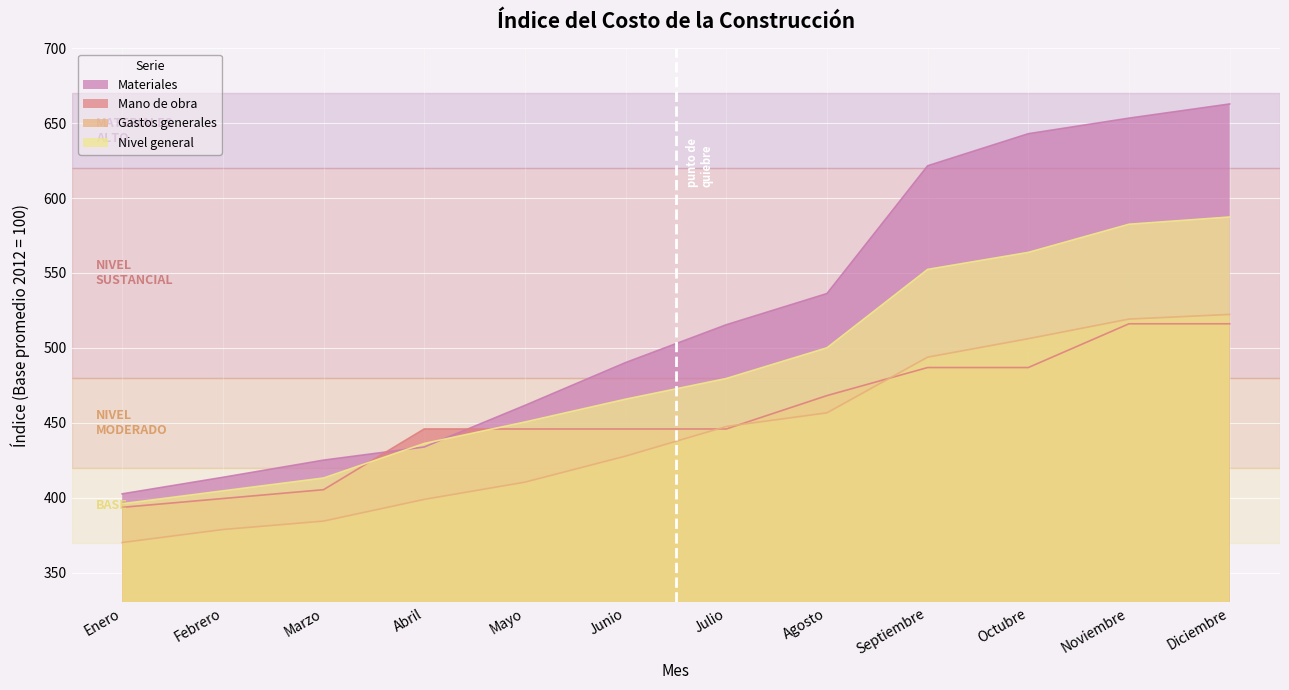

Is it true that Gastos generales equals 216.2 at Junio?

False